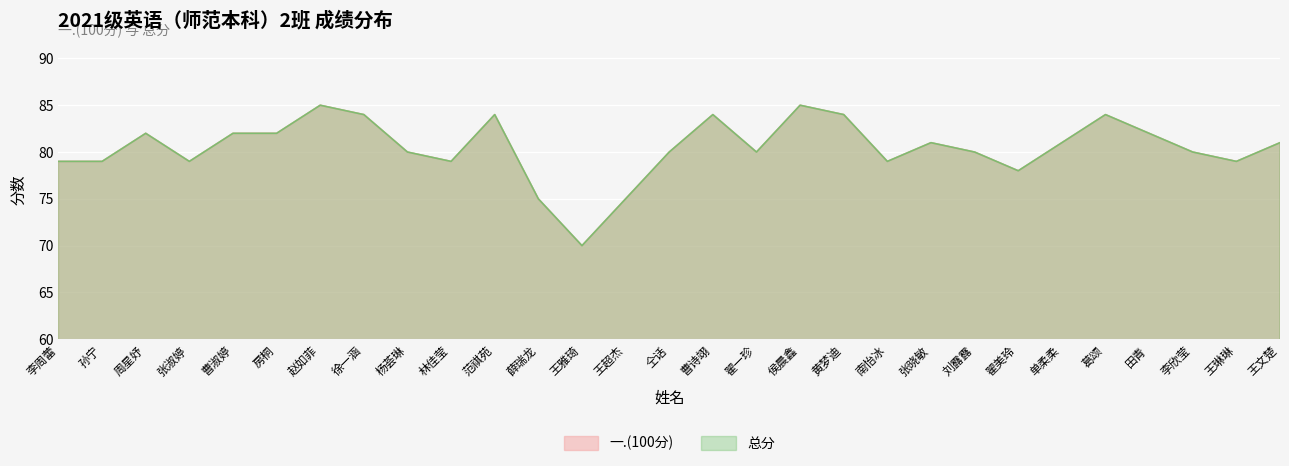

At how many categories does at least one series exceed 75?

26